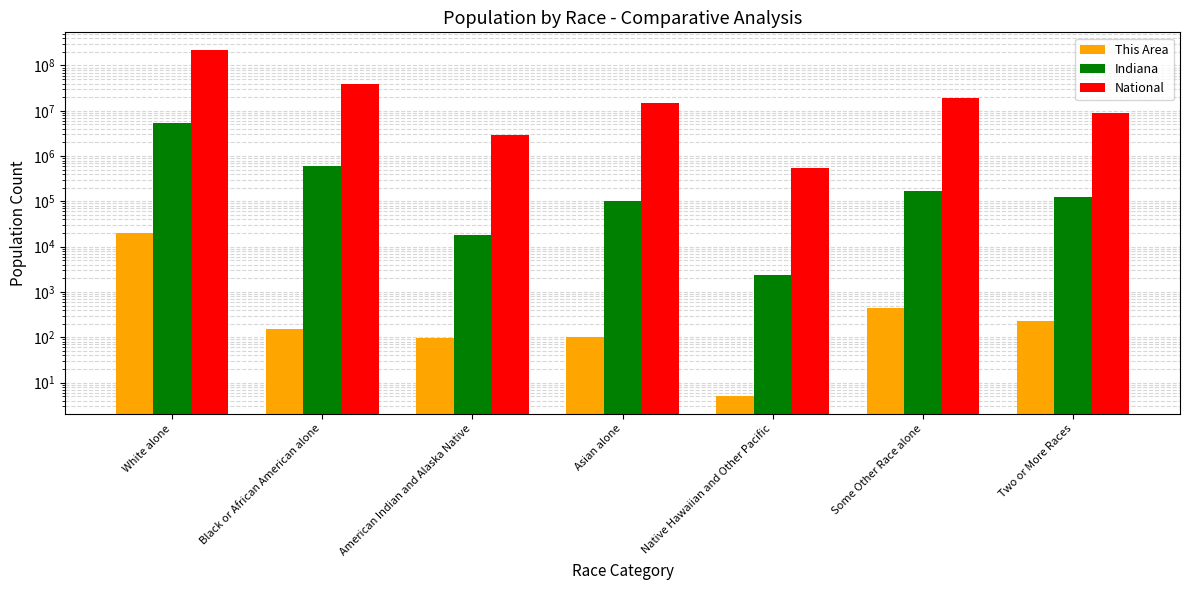

What is the highest value of the Indiana series?

5467906